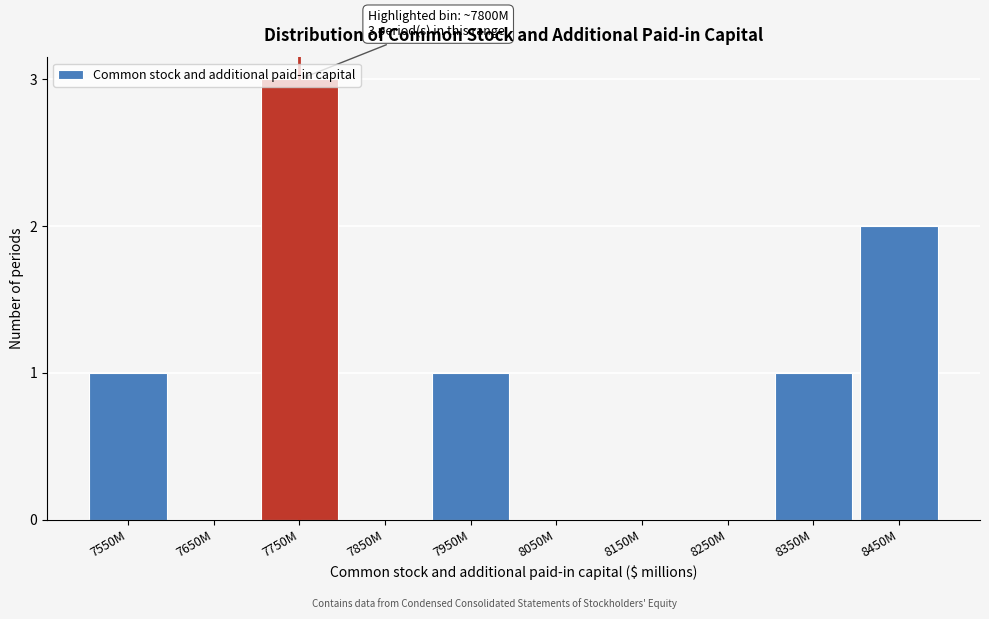

The chart shows a value of 5 at 7750M. True or false?

False